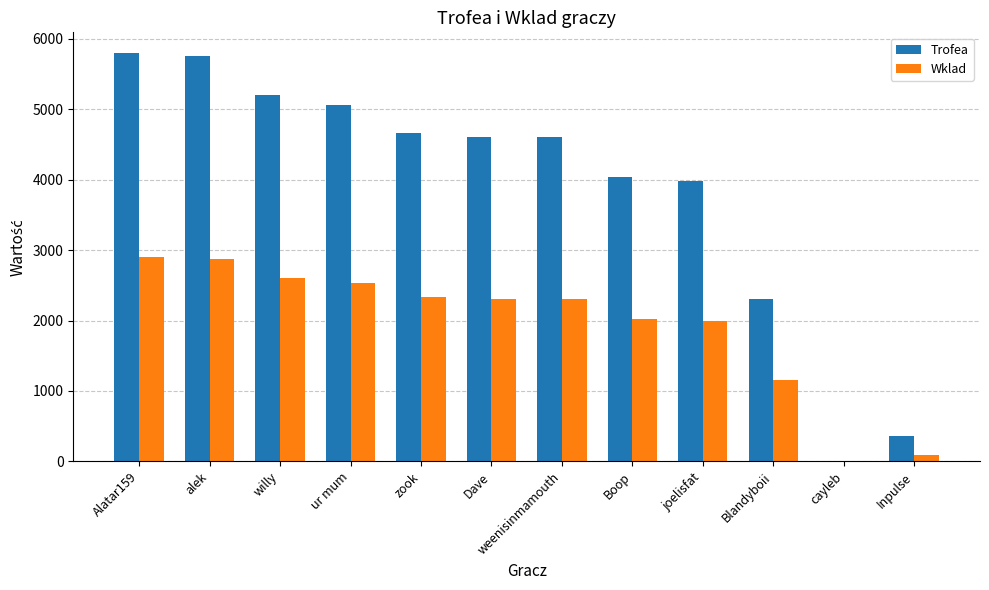

What is the sum of all Trofea values?

46402